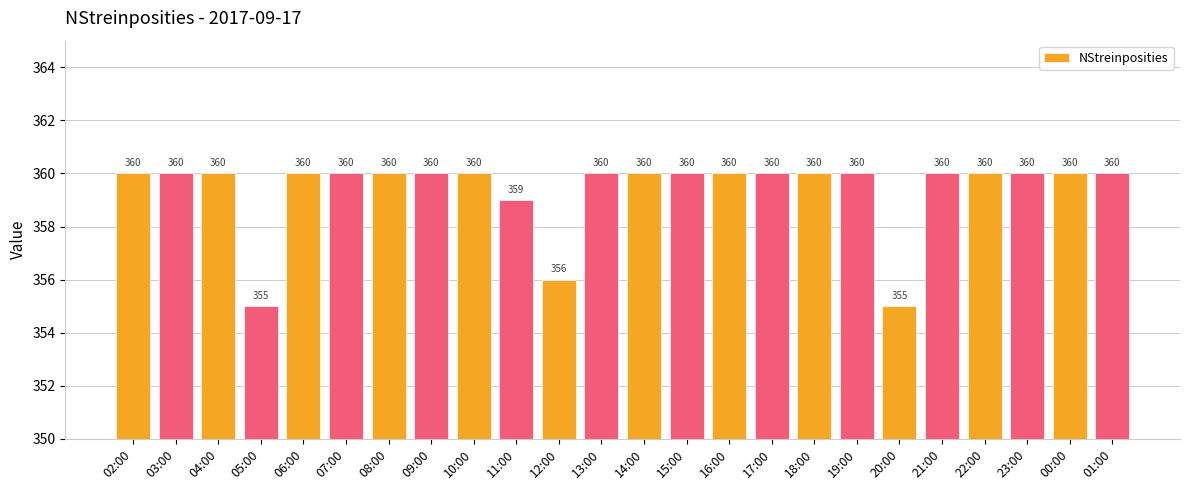

What is the change in value from 02:00 to 05:00?

-5